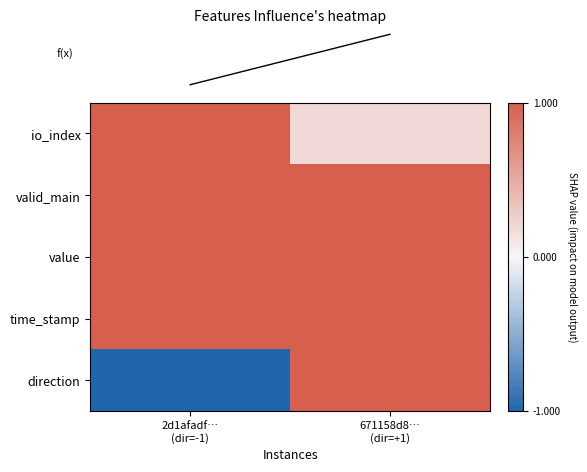

At which category is the sum across all series the highest?

671158d8…
(dir=+1)